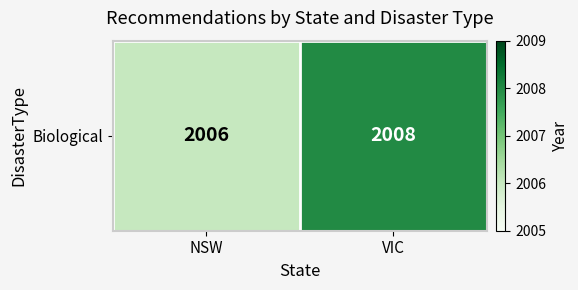

What is the difference between the values at VIC and NSW?

2